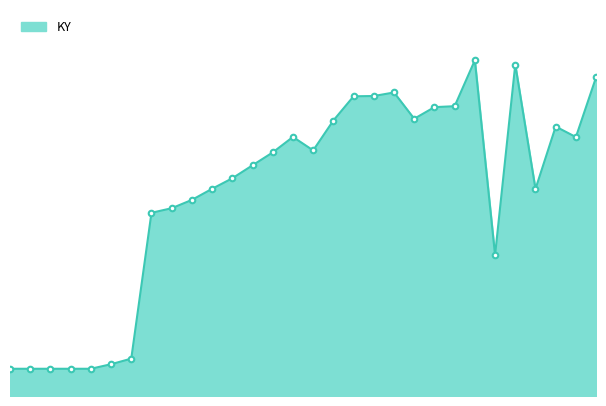

Does the chart have visible grid lines?

No